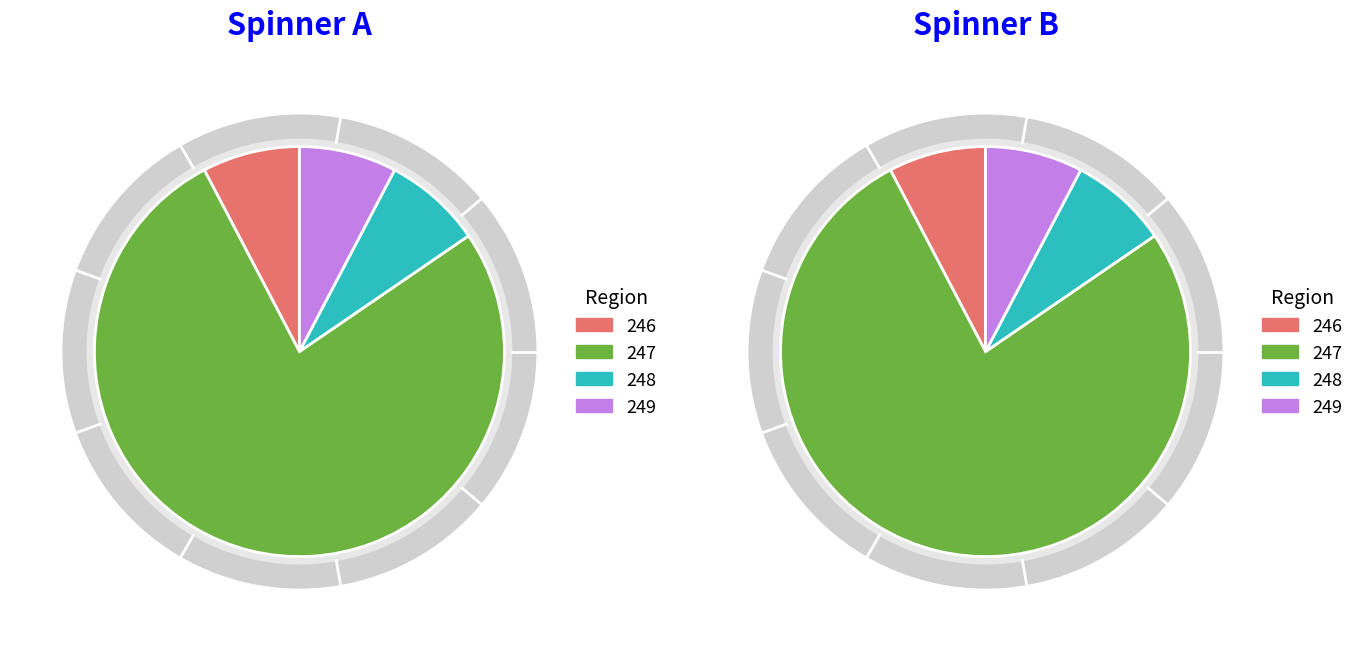

To the nearest percent, what percentage of the pie is Min_cycle_249?

8%